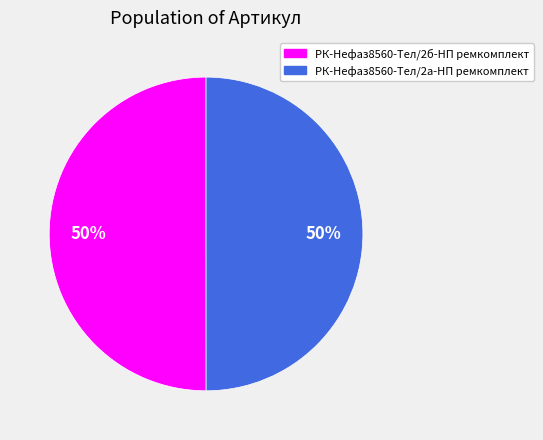

The РК-Нефаз8560-Тел/2а-НП ремкомплект slice represents 50% of the pie. True or false?

True